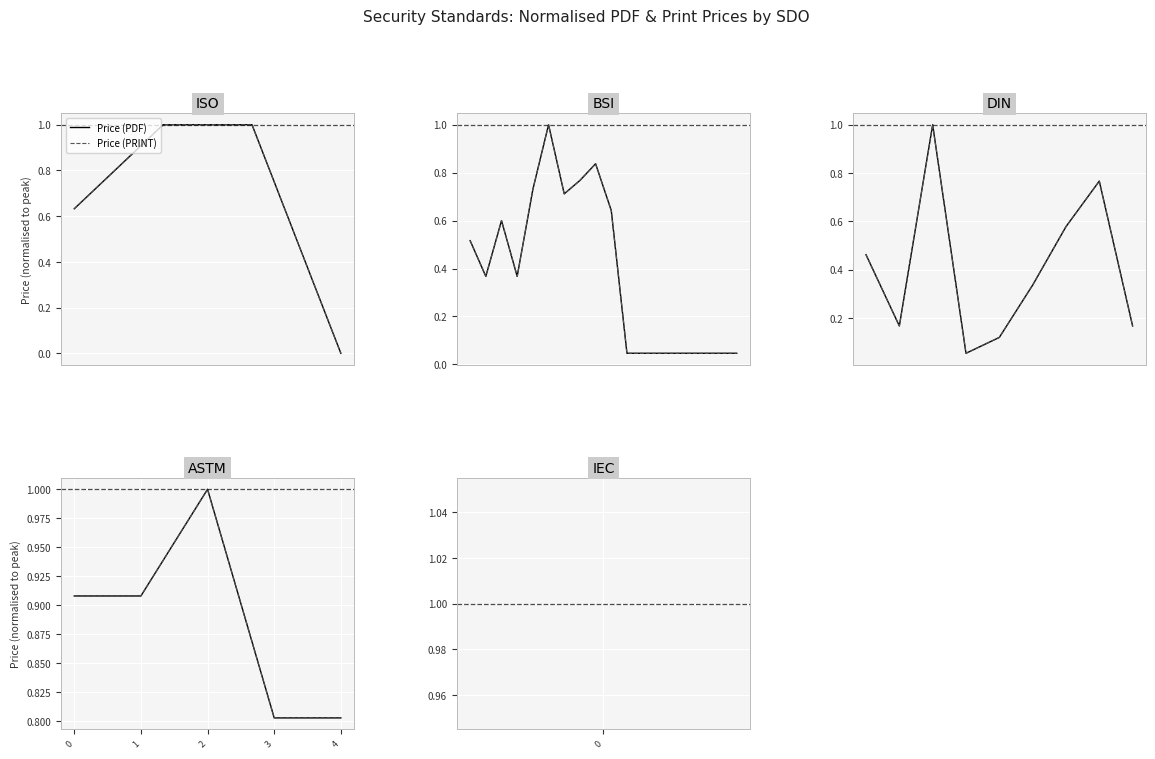

Where is the first local maximum for Price (PDF)?

2